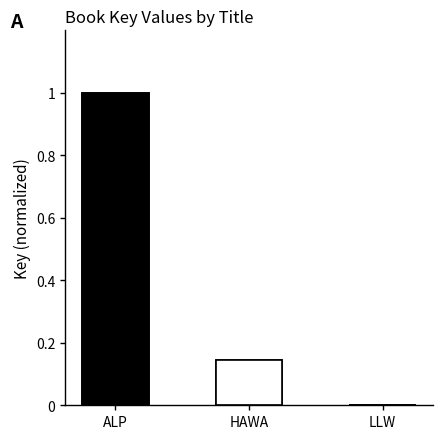

What is the difference between the maximum and minimum values?

1.0